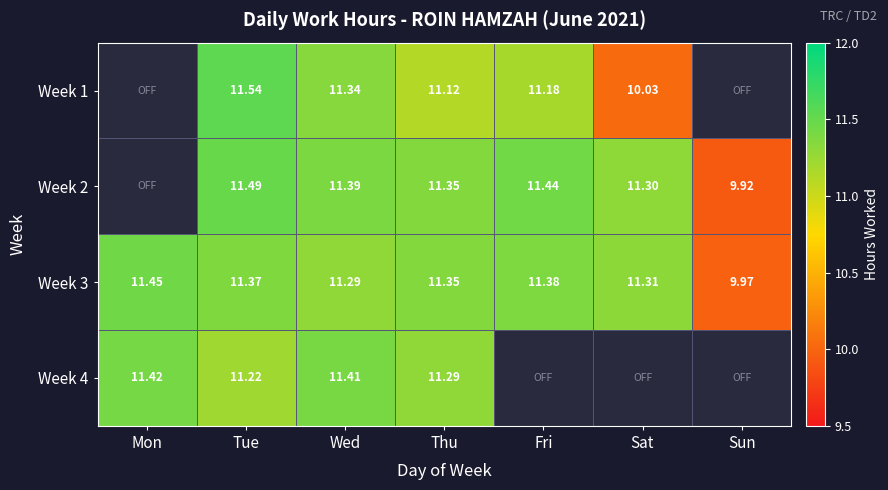

How many values in the Week 3 series are below 11?

1